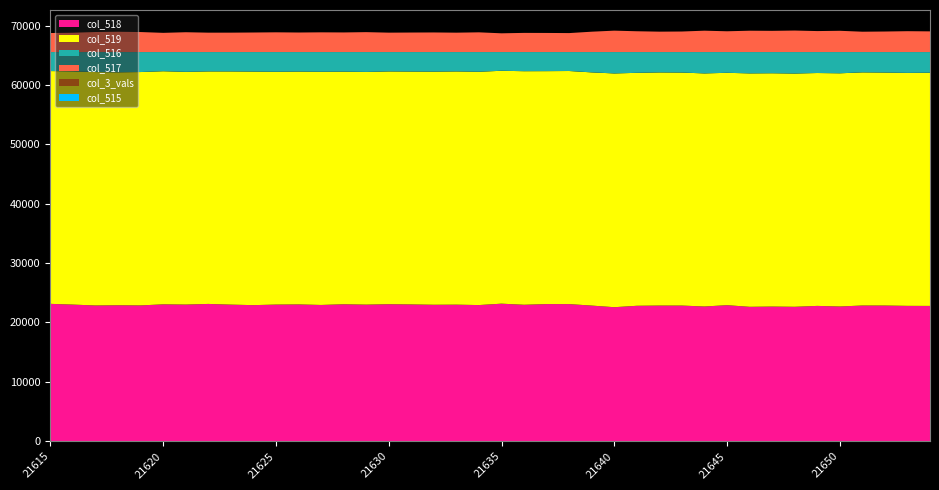

Reading right to left, list all the values displayed in this chart.

col_518: 22789	22798	22855	22858	22695	22794	22644	22681	22639	22914	22696	22848	22850	22813	22574	22846	23098	23102	22983	23169	22934	23001	22984	23042	23080	23007	23069	22951	23042	23015	22922	23007	23126	23018	23057	22876	22901	22866	23013	23139
col_519: 39266	39224	39225	39254	39260	39210	39271	39283	39302	39125	39241	39231	39253	39221	39358	39264	39244	39217	39327	39212	39282	39270	39251	39207	39190	39177	39166	39264	39203	39198	39322	39262	39146	39181	39246	39293	39218	39298	39271	39194
col_516: 3480	3513	3455	3423	3580	3531	3620	3571	3594	3496	3598	3456	3432	3501	3603	3425	3193	3216	3225	3154	3319	3264	3300	3286	3265	3351	3300	3320	3290	3322	3291	3266	3263	3336	3232	3366	3416	3371	3251	3202
col_517: 3480	3512	3455	3423	3579	3531	3620	3570	3593	3496	3597	3456	3432	3500	3602	3425	3192	3215	3225	3154	3319	3262	3299	3285	3265	3351	3300	3319	3289	3322	3290	3265	3263	3336	3232	3366	3416	3371	3251	3202
col_3_vals: 0	0	0	0	0	0	0	0	0	0	0	0	0	0	0	0	0	0	0	0	0	0	0	0	0	0	0	0	0	0	0	0	0	0	0	0	0	0	0	0
col_515: 0	1	0	0	1	1	0	1	1	0	1	0	0	1	1	0	1	1	0	0	0	2	1	1	0	0	0	1	1	0	1	1	0	0	0	0	0	0	0	0